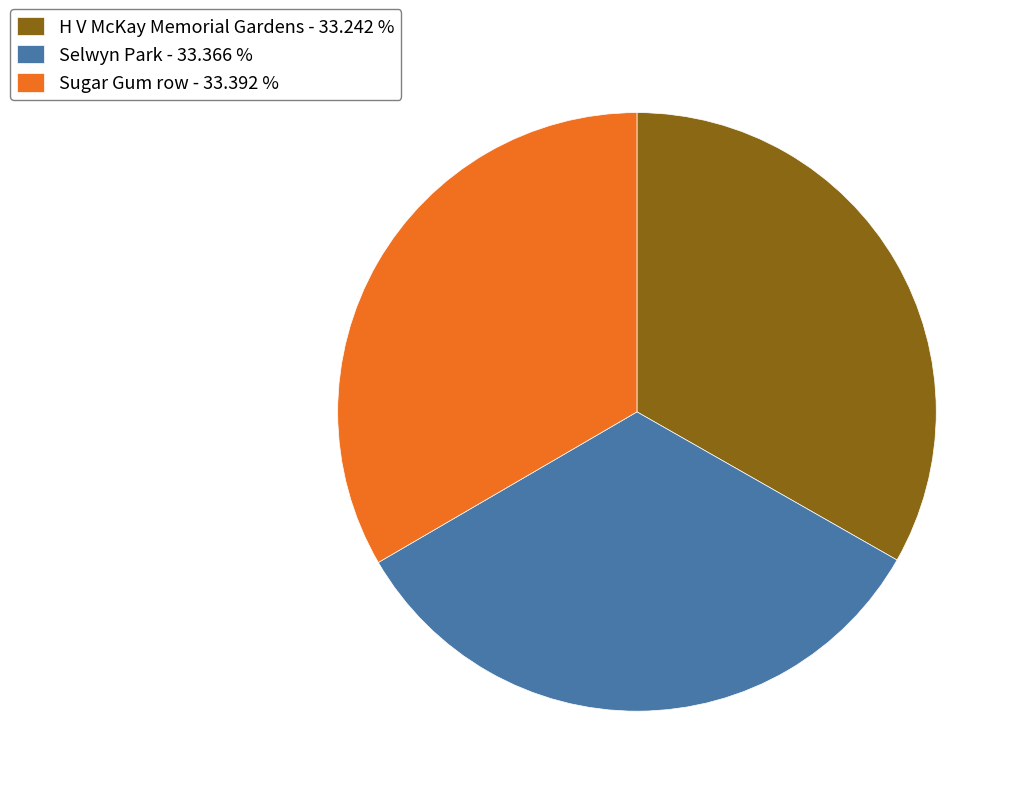

How many slices are in this pie chart?

3